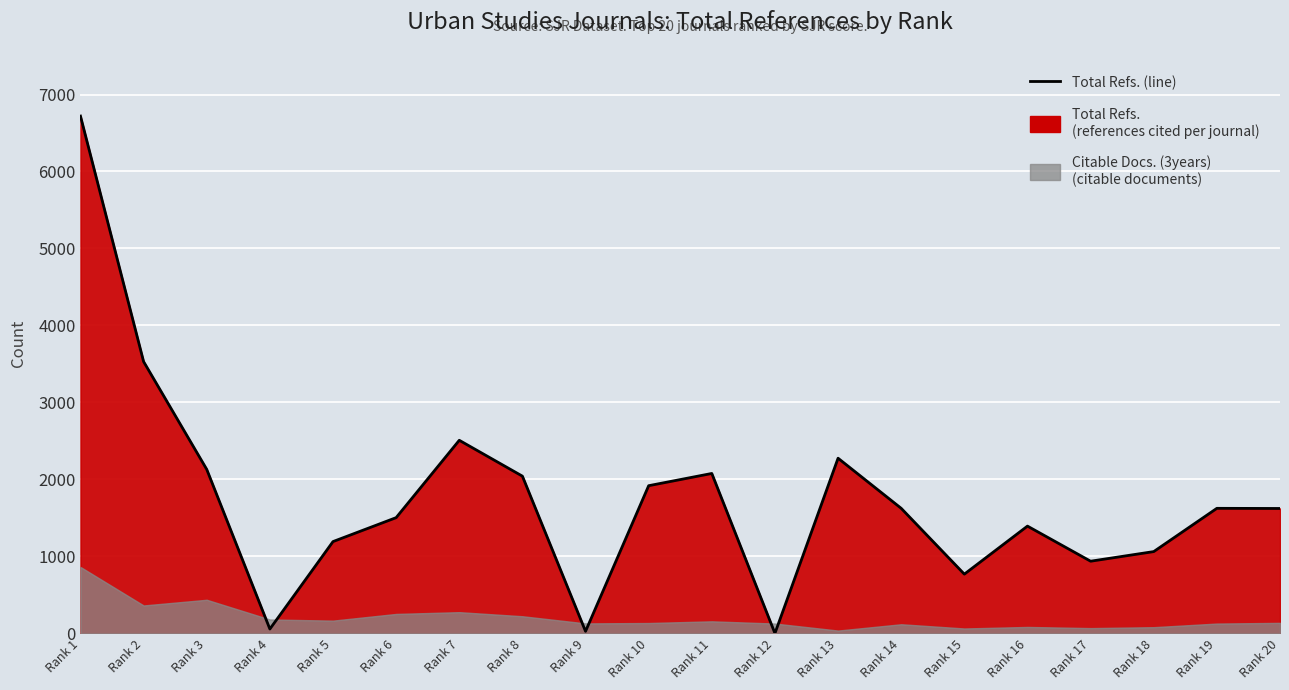

What is the change in value from Rank 7 to Rank 10?

-590